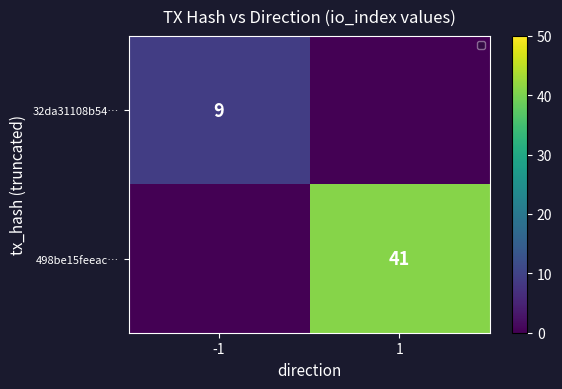

The 498be15feeac… series shows 19 at -1. True or false?

False